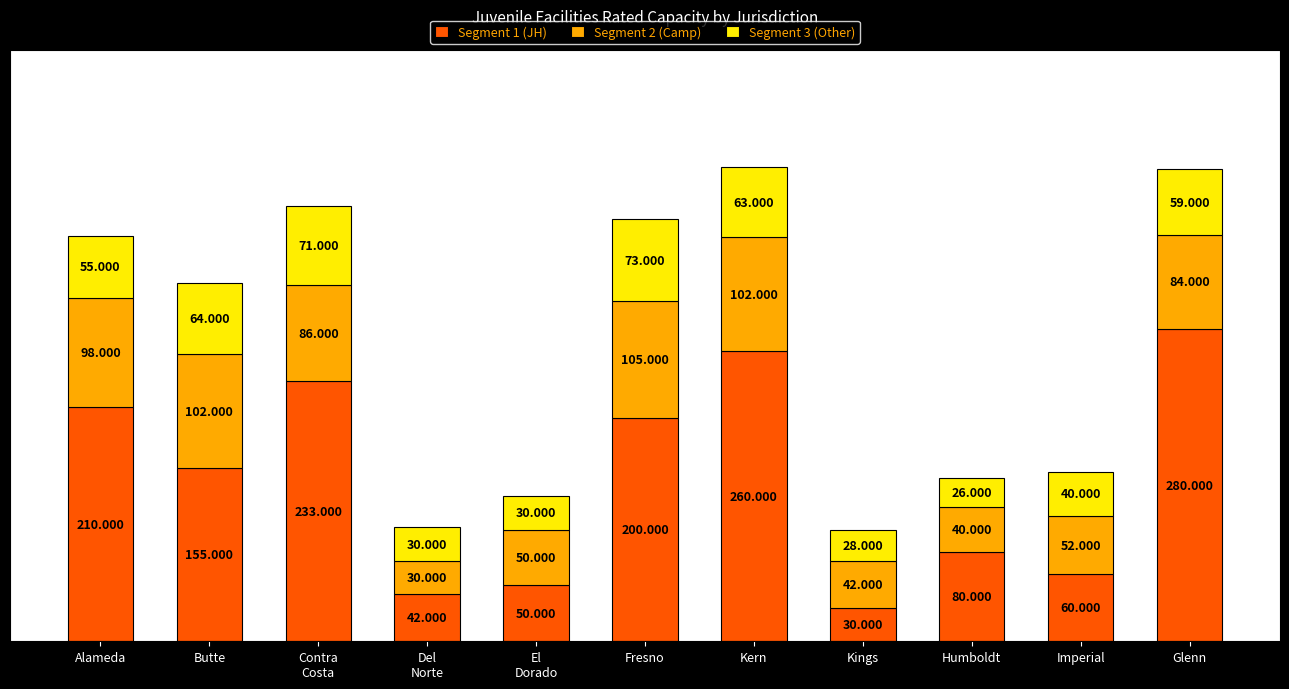

At which label does Segment 1 (JH) reach its minimum?

Kings